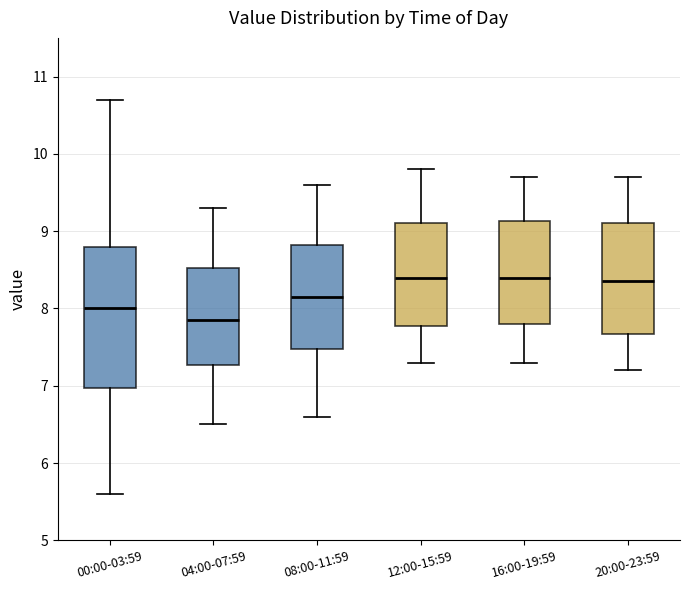

Reading left to right, transcribe this box plot: for each box, give where its median line is, the range the box spans, and where its two whiskers end, as read against the y-axis. The values are not printed on the chart, so give them approximately, as read against the axis.

00:00-03:59: median 8.0, box 7.0 to 8.8, whiskers 5.6 to 10.7
04:00-07:59: median 7.9, box 7.3 to 8.5, whiskers 6.5 to 9.3
08:00-11:59: median 8.2, box 7.5 to 8.8, whiskers 6.6 to 9.6
12:00-15:59: median 8.4, box 7.8 to 9.1, whiskers 7.3 to 9.8
16:00-19:59: median 8.4, box 7.8 to 9.1, whiskers 7.3 to 9.7
20:00-23:59: median 8.4, box 7.7 to 9.1, whiskers 7.2 to 9.7